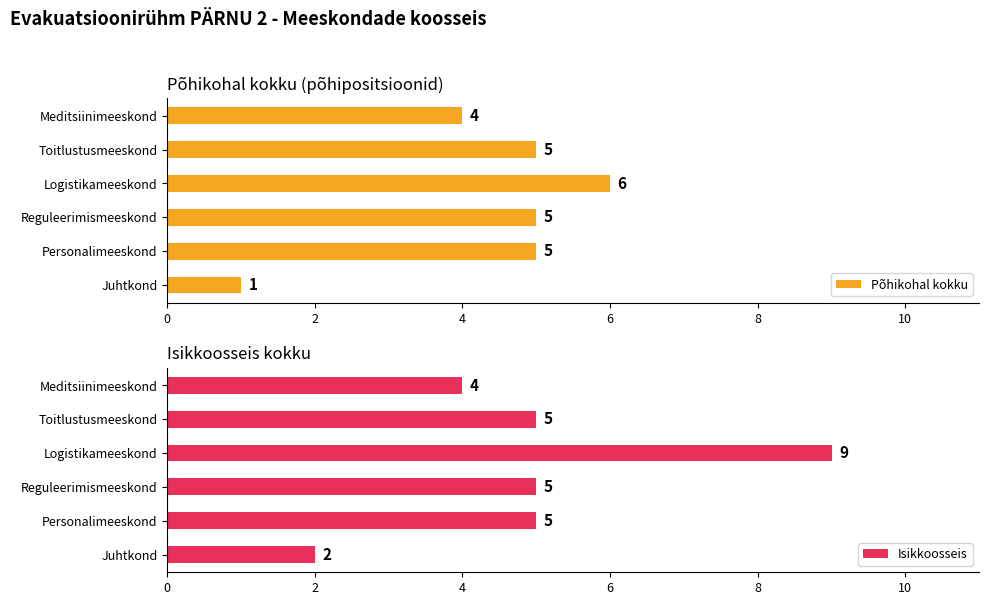

List the series in order of their overall mean, highest first.

Isikkoosseis, Põhikohal kokku